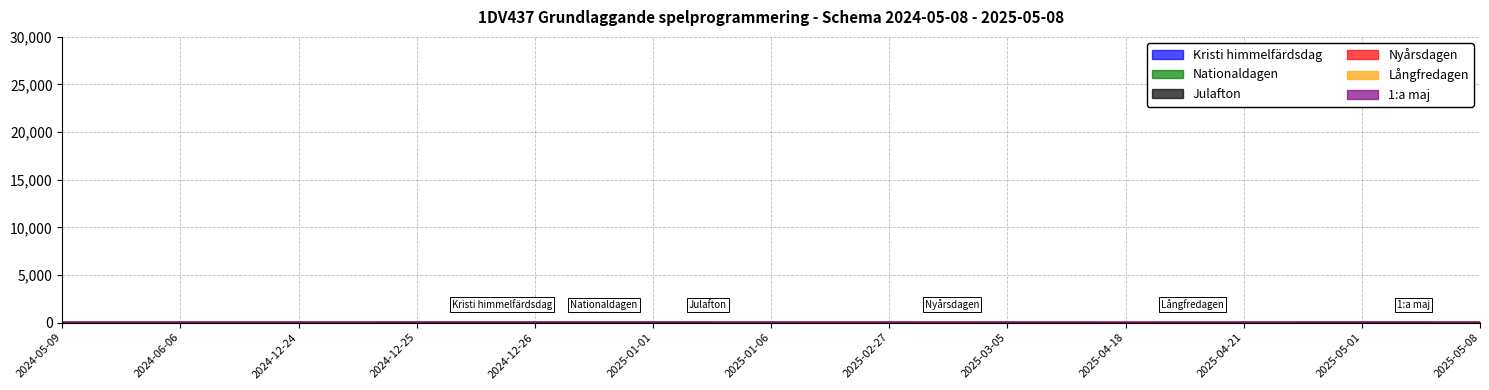

List the series in order of their peak value, highest first.

Kristi himmelfärdsdag, Nationaldagen, Julafton, Nyårsdagen, Långfredagen, 1:a maj